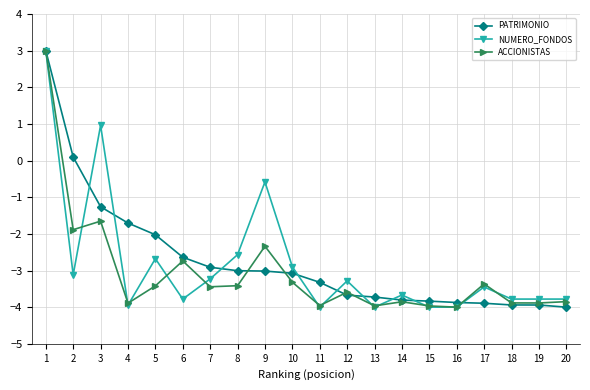

What is the sum of all ACCIONISTAS values?

-61.4